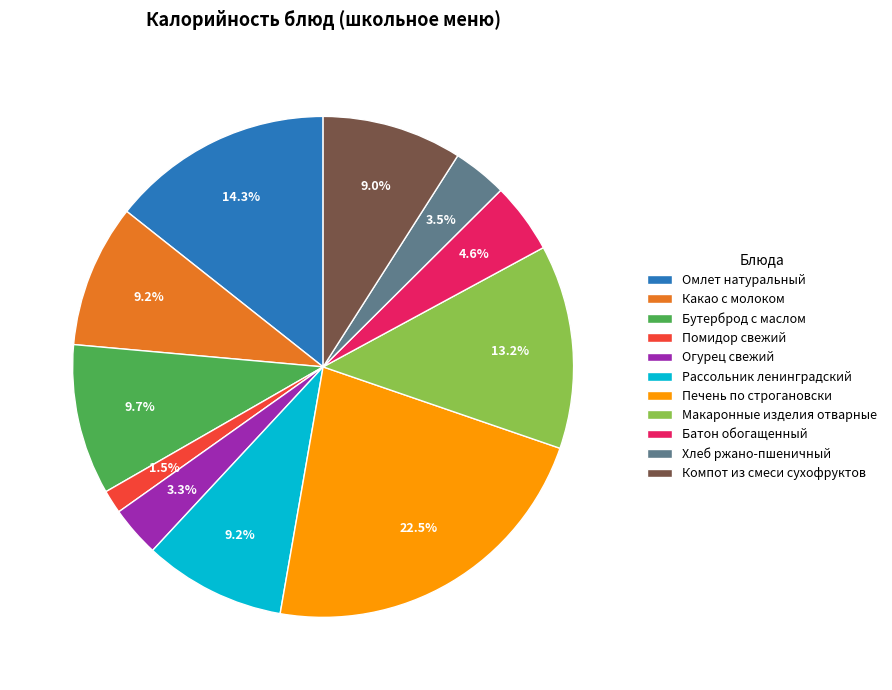

Which has a higher value, Помидор свежий or Бутерброд с маслом?

Бутерброд с маслом